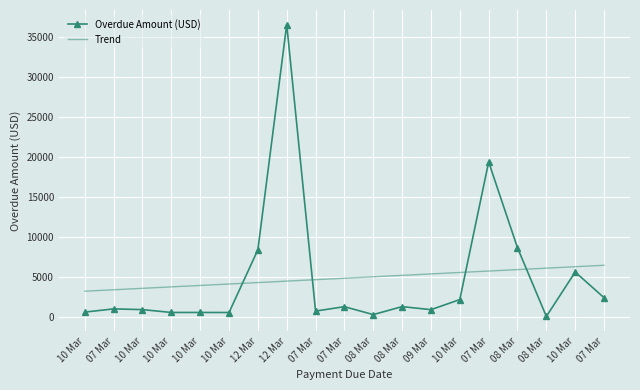

Where does the Trend series first go above 4807?

07 Mar